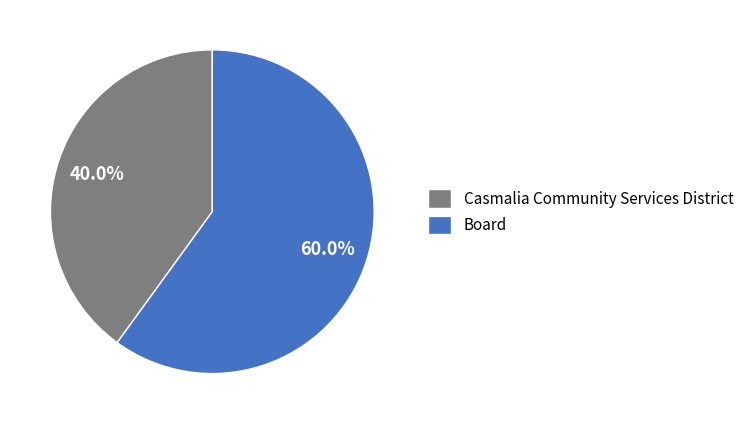

Count the number of slices in the pie.

2